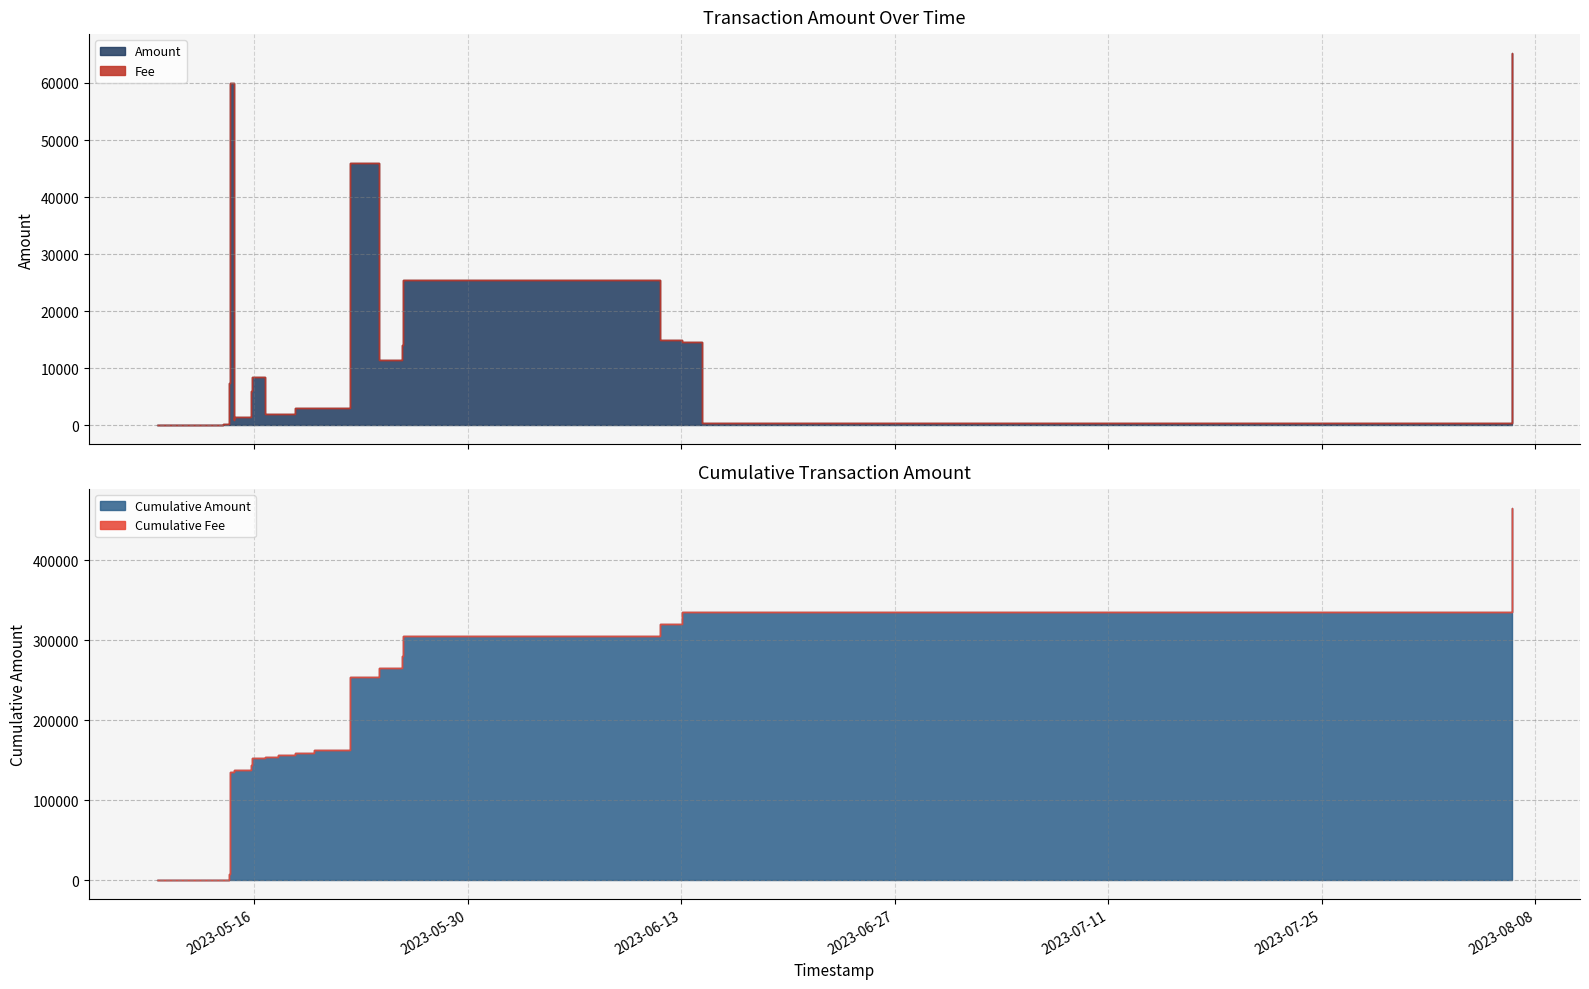

What are all the series names shown in the legend?

Amount, Fee